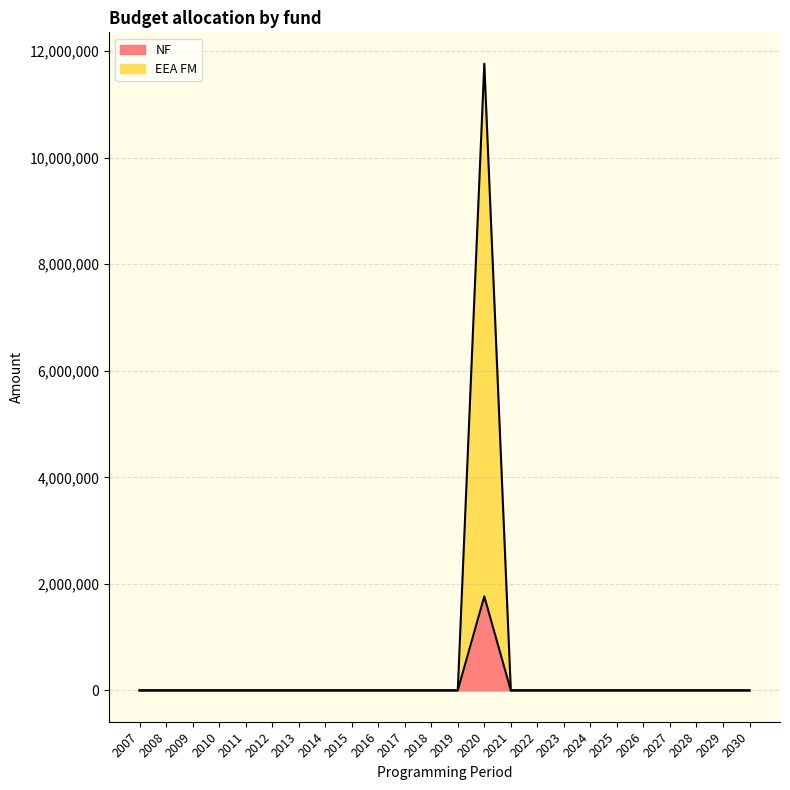

What is the value of the NF point at the 14th from the left?

1764706